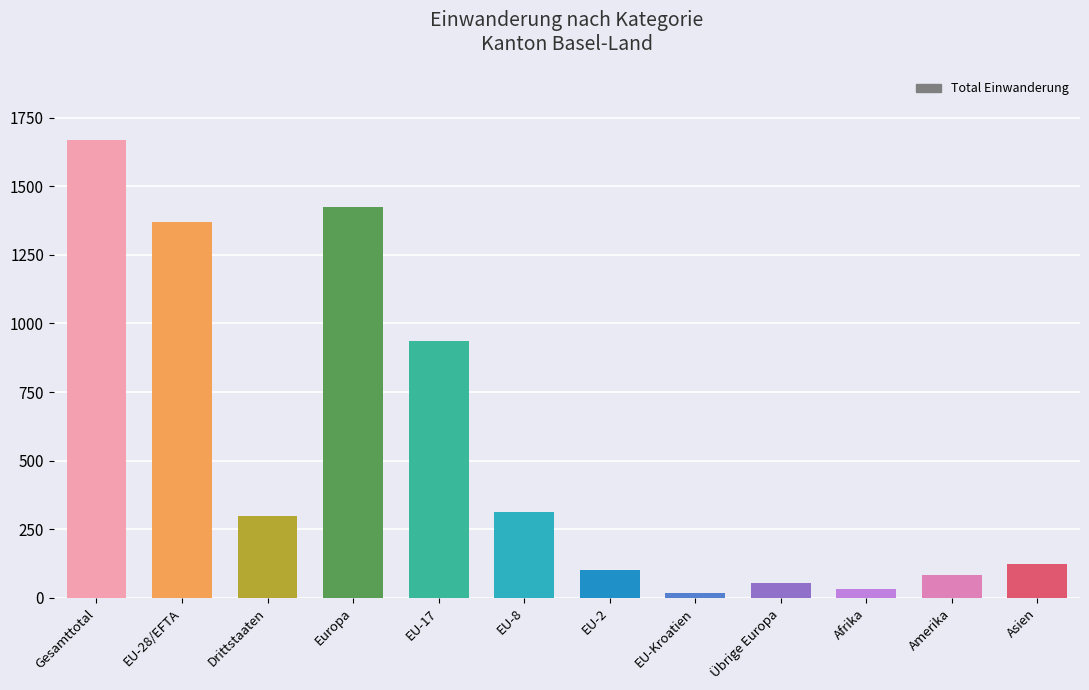

The chart shows a value of 1370 at EU-28/EFTA. True or false?

True